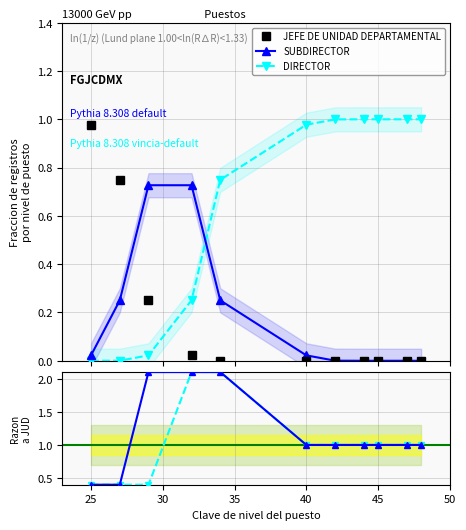

How many data points does each series have?

11